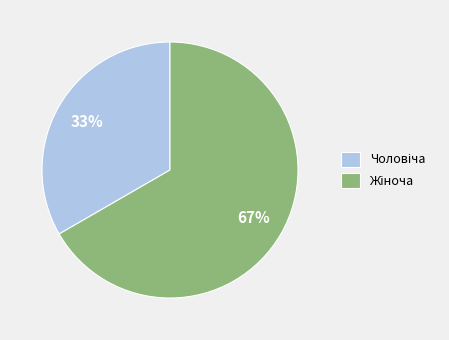

Does any single category account for the majority?

Yes